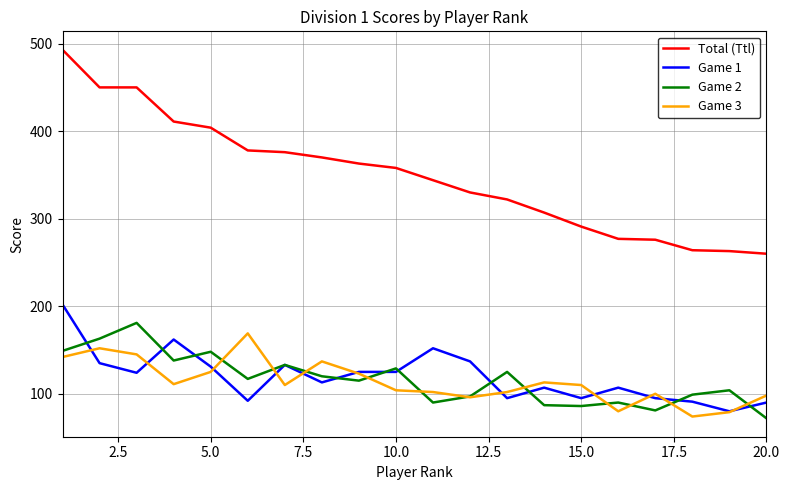

Which series has the largest range (max minus min)?

Total (Ttl)